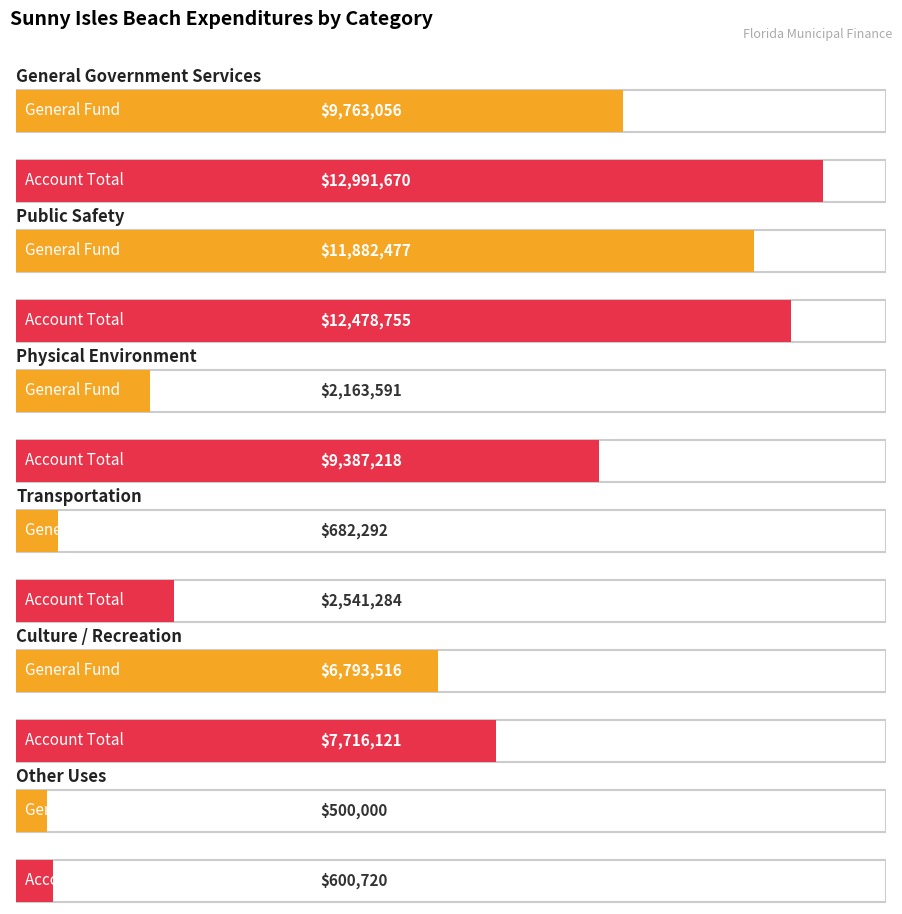

Are the bars grouped side by side (vs. stacked)?

Yes